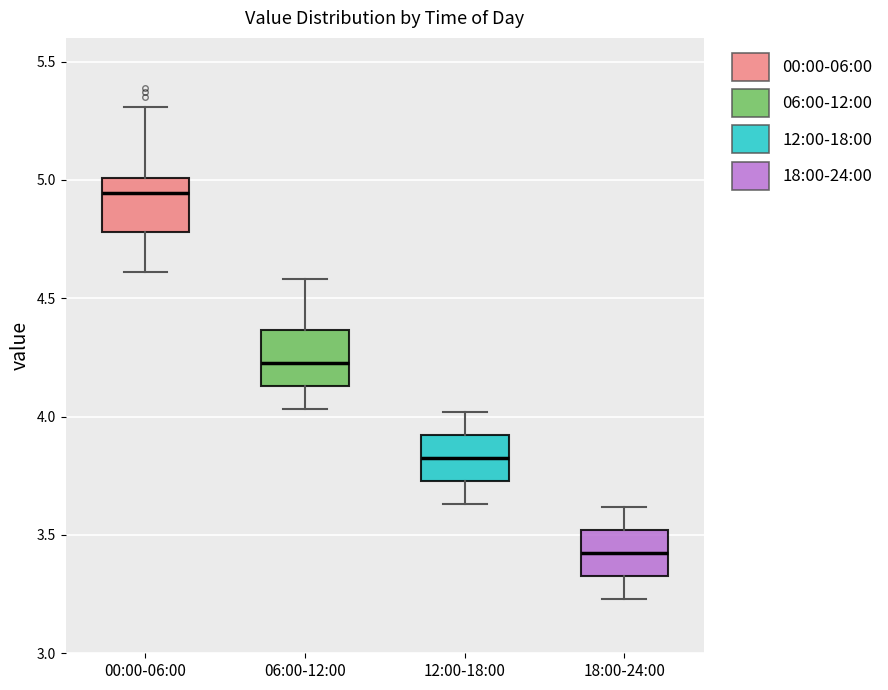

Where does the median line of the box for 18:00-24:00 sit on the y-axis? The values are not printed on the chart, so give them approximately, as read against the axis.

3.45